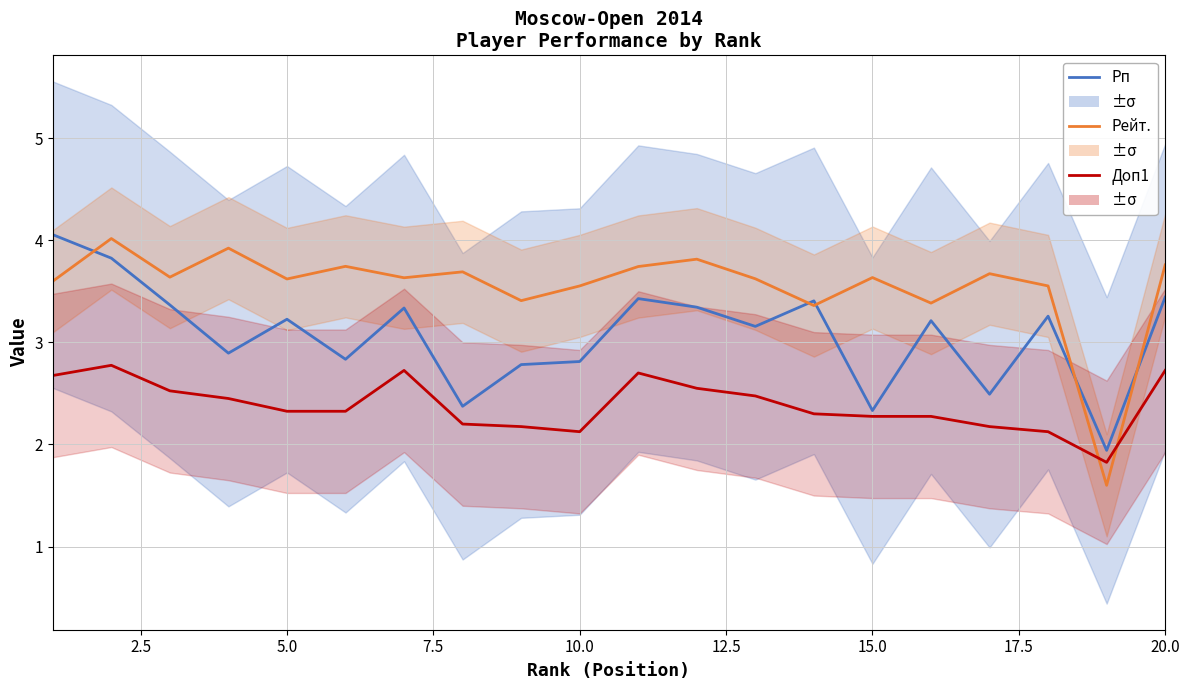

Which series has the largest total across all categories?

Рейт.